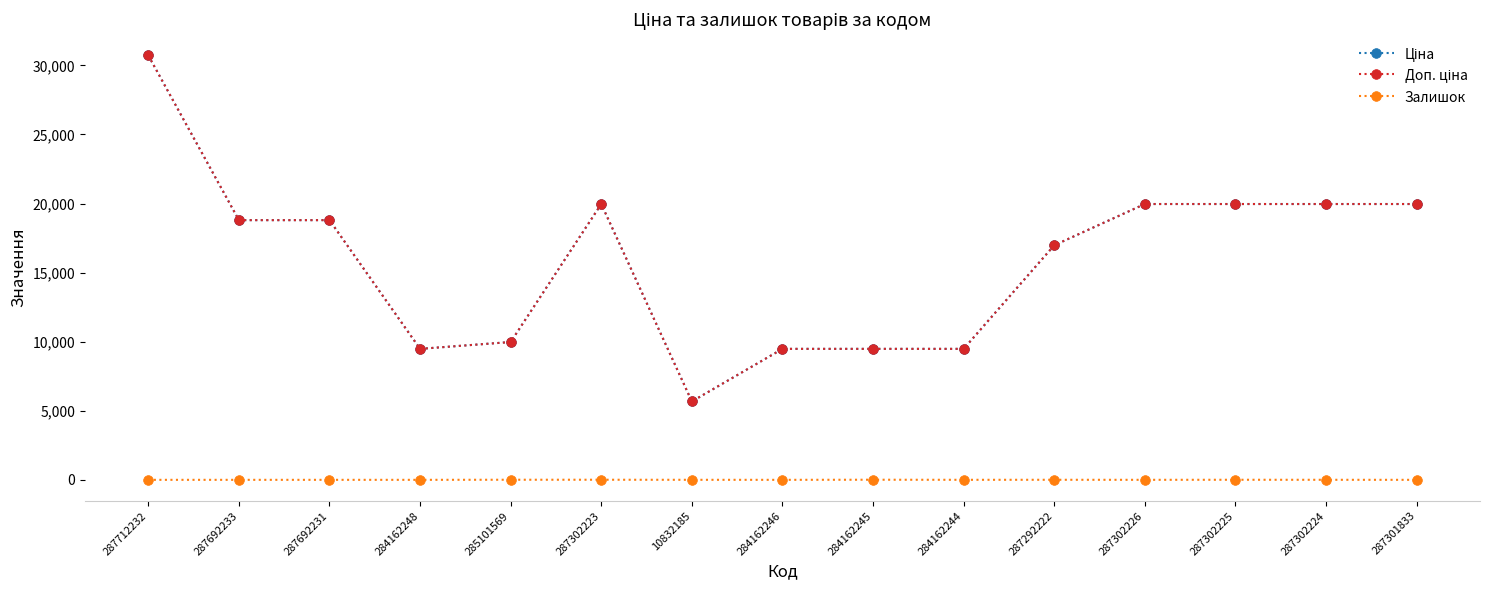

Does the chart have visible grid lines?

No